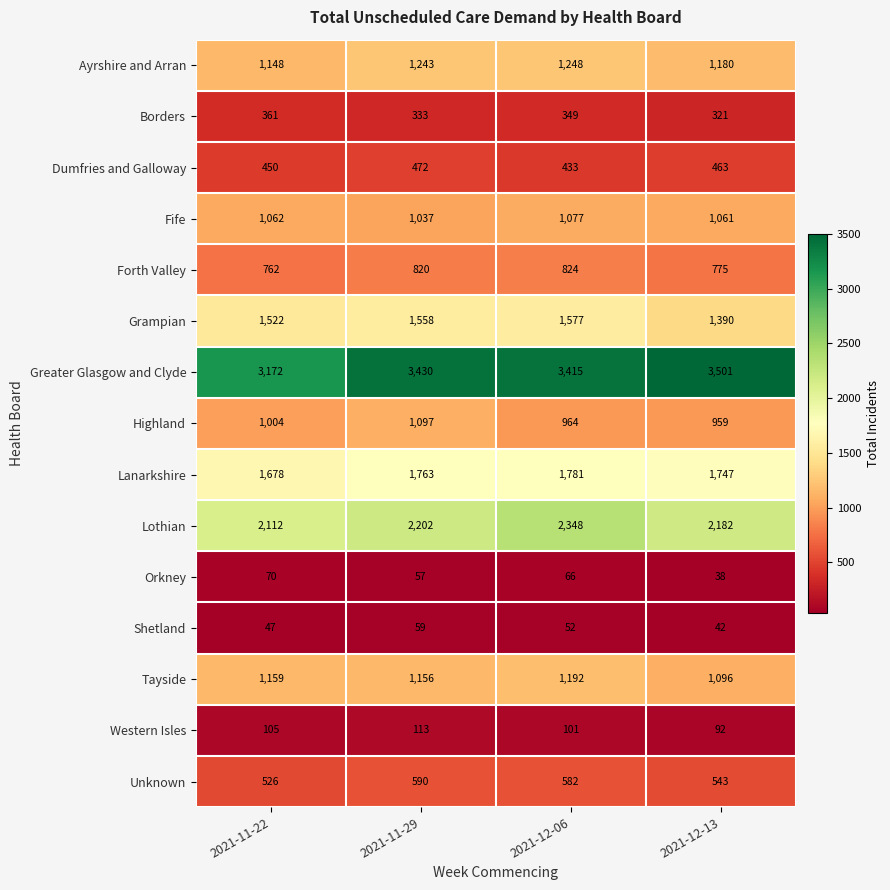

Rank the series by their maximum value, from highest to lowest.

Greater Glasgow and Clyde, Lothian, Lanarkshire, Grampian, Ayrshire and Arran, Tayside, Highland, Fife, Forth Valley, Unknown, Dumfries and Galloway, Borders, Western Isles, Orkney, Shetland